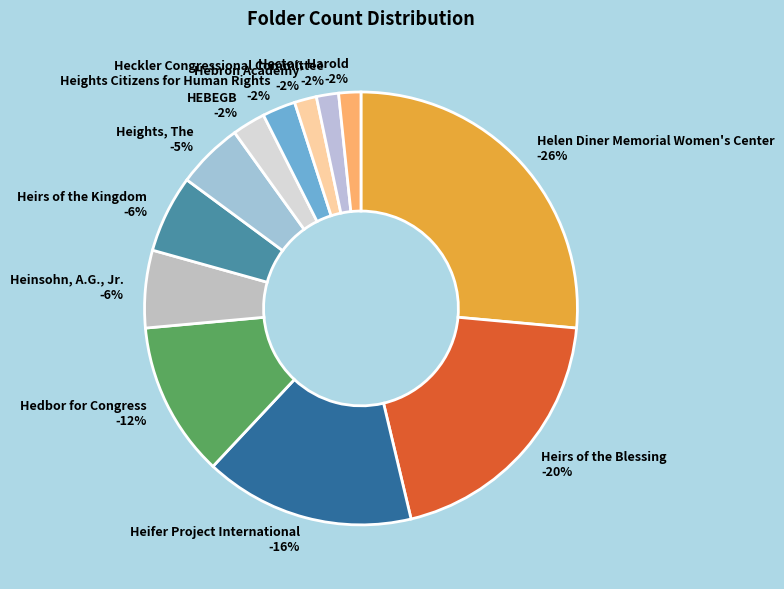

Rank the categories by value from highest to lowest.

Helen Diner Memorial Women's Center, Heirs of the Blessing, Heifer Project International, Hedbor for Congress, Heinsohn, A.G., Jr., Heirs of the Kingdom, Heights, The, HEBEGB, Heights Citizens for Human Rights, Hebron Academy, Heckler Congressional Committee, Hector, Harold